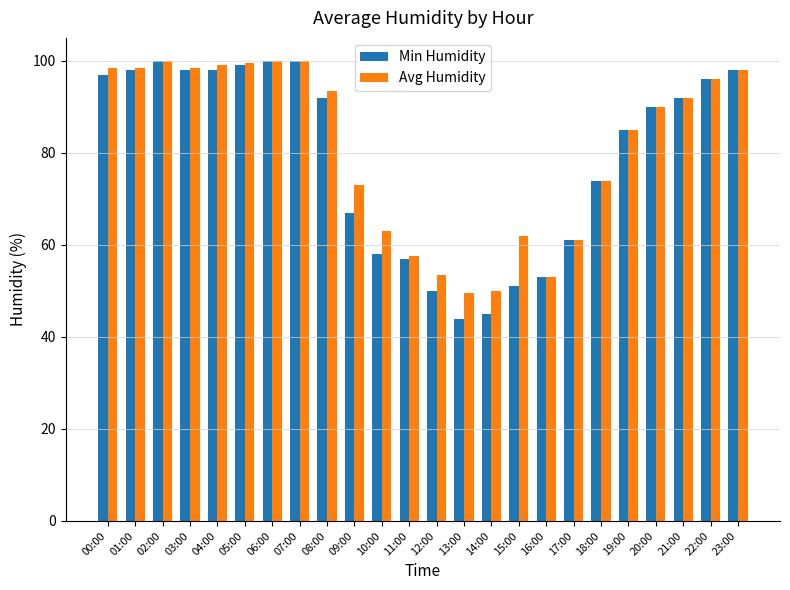

What is the difference between the second highest and second lowest values in the Min Humidity series?

55.0